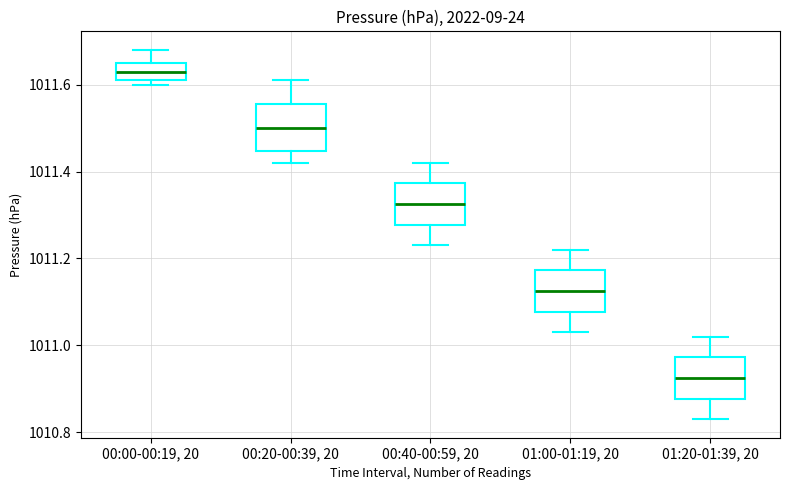

Which box has the lowest median line?

01:20-01:39, 20